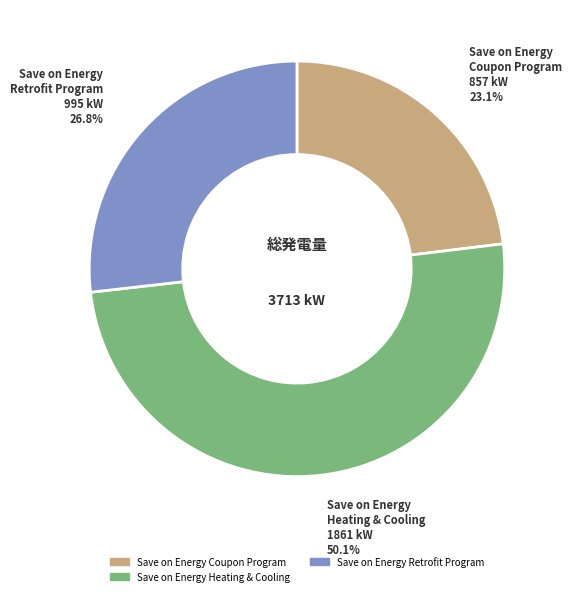

Count the number of slices in the pie.

3